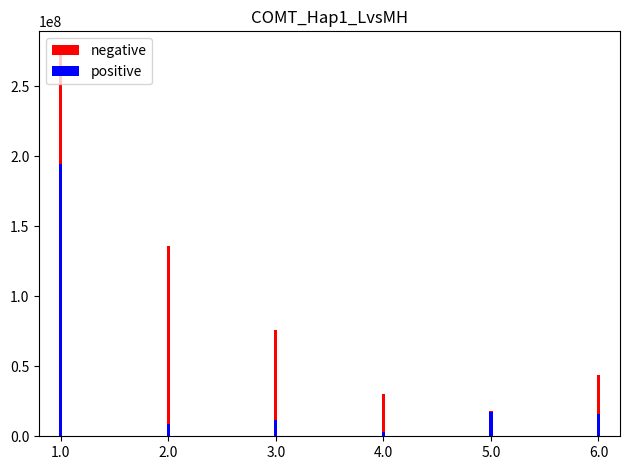

What is the label of the 6th bar from the right?

1.0